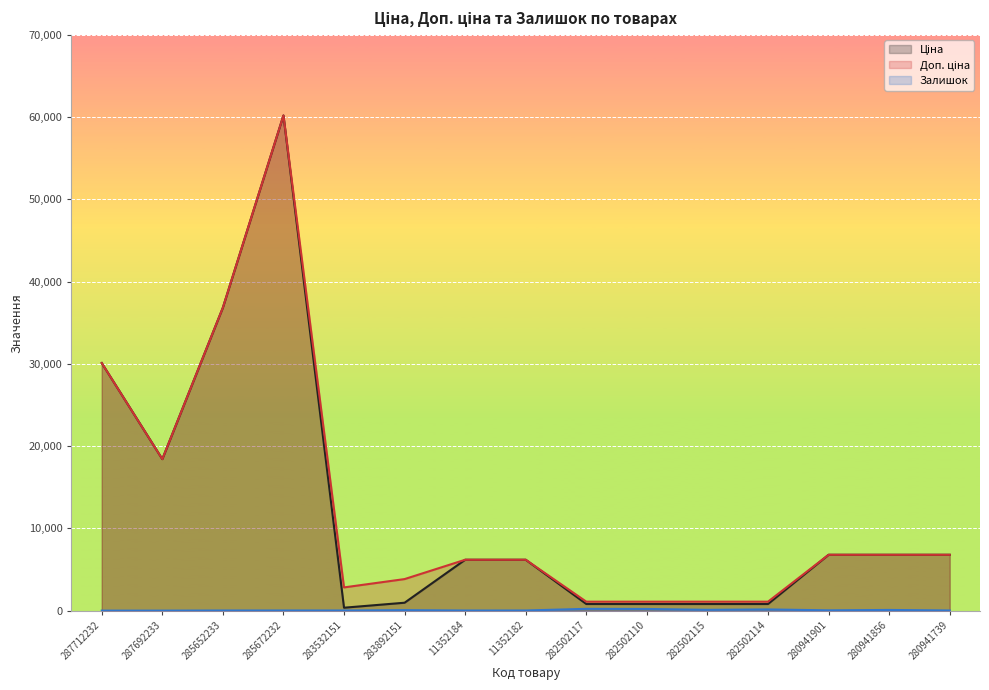

Reading right to left, transcribe all the data shown in this chart.

Ціна: 6787.1	6787.1	6787.1	802.1	802.1	802.1	802.1	6182.6	6182.6	958.4	352.6	60205.6	36841.8	18420.9	30102.8
Доп. ціна: 6787.1	6787.1	6787.1	1087.0	1087.0	1087.0	1087.0	6182.6	6182.6	3833.8	2821.2	60205.6	36841.8	18420.9	30102.8
Залишок: 18.0	80.0	34.0	143.0	95.0	200.0	215.0	15.0	12.0	55.0	15.0	16.0	14.0	0.0	0.0